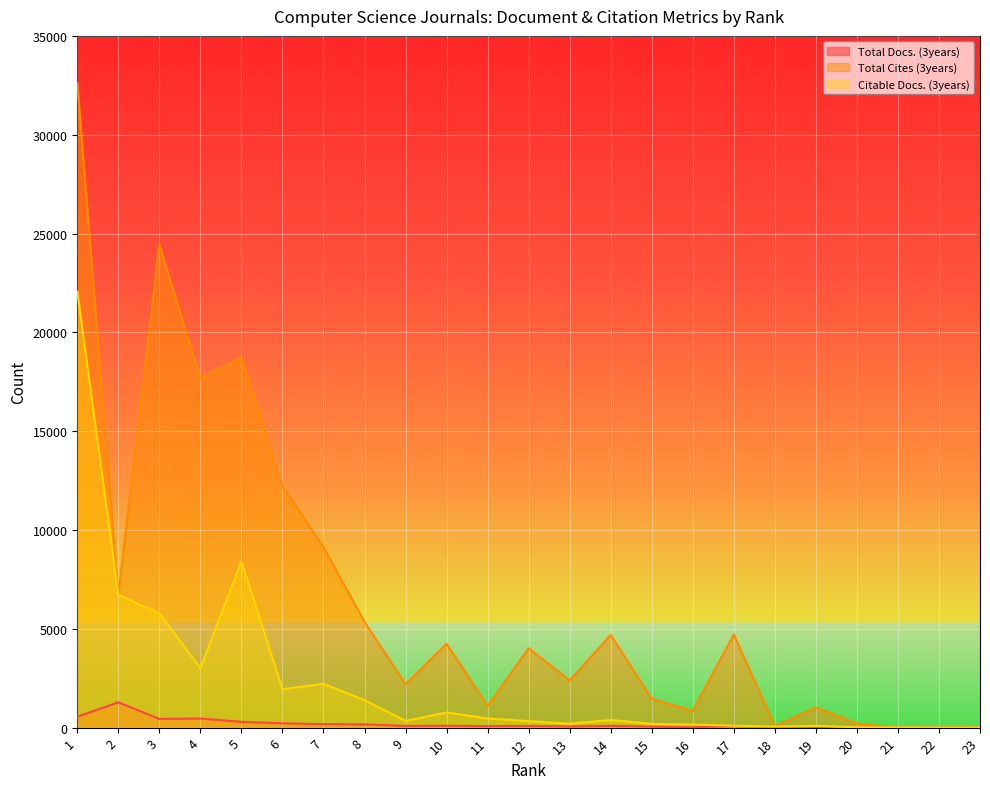

Rank the series by their average value, from highest to lowest.

Total Cites (3years), Citable Docs. (3years), Total Docs. (3years)